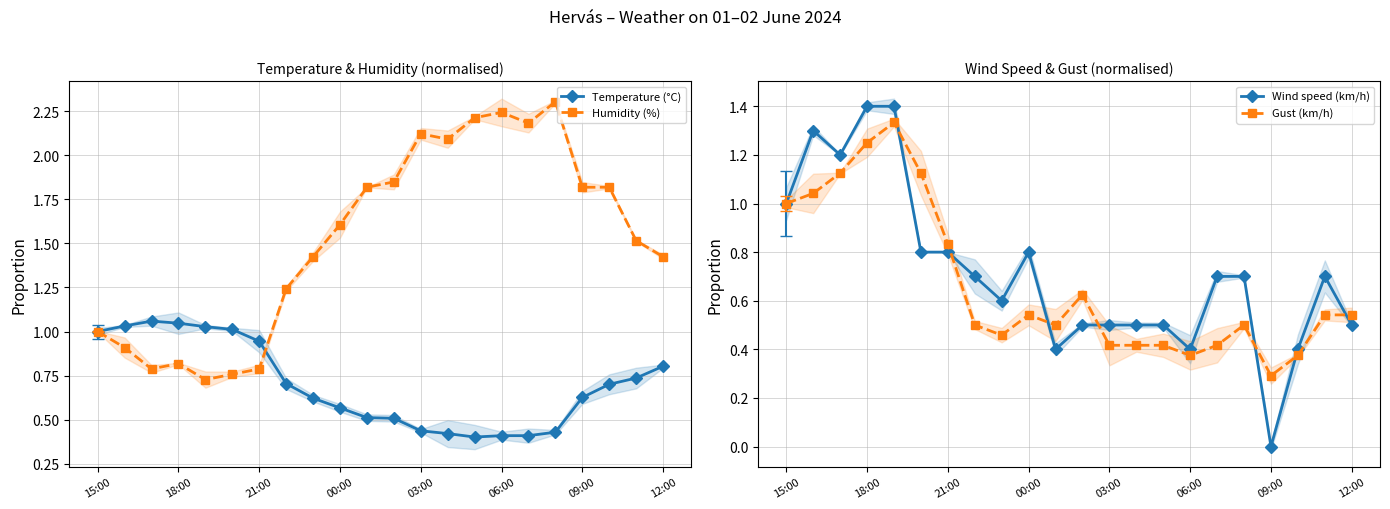

True or false: Temperature (°C) has more than 0 points higher than both neighbors.

True